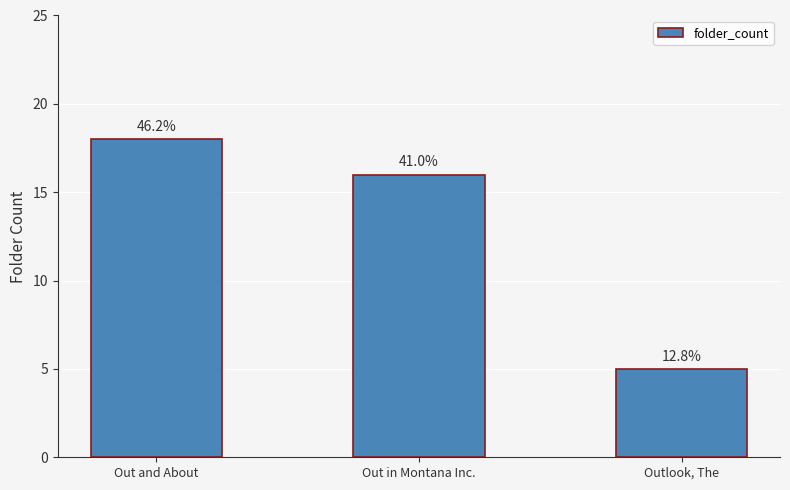

Reading left to right, extract all data points from this chart.

18	16	5